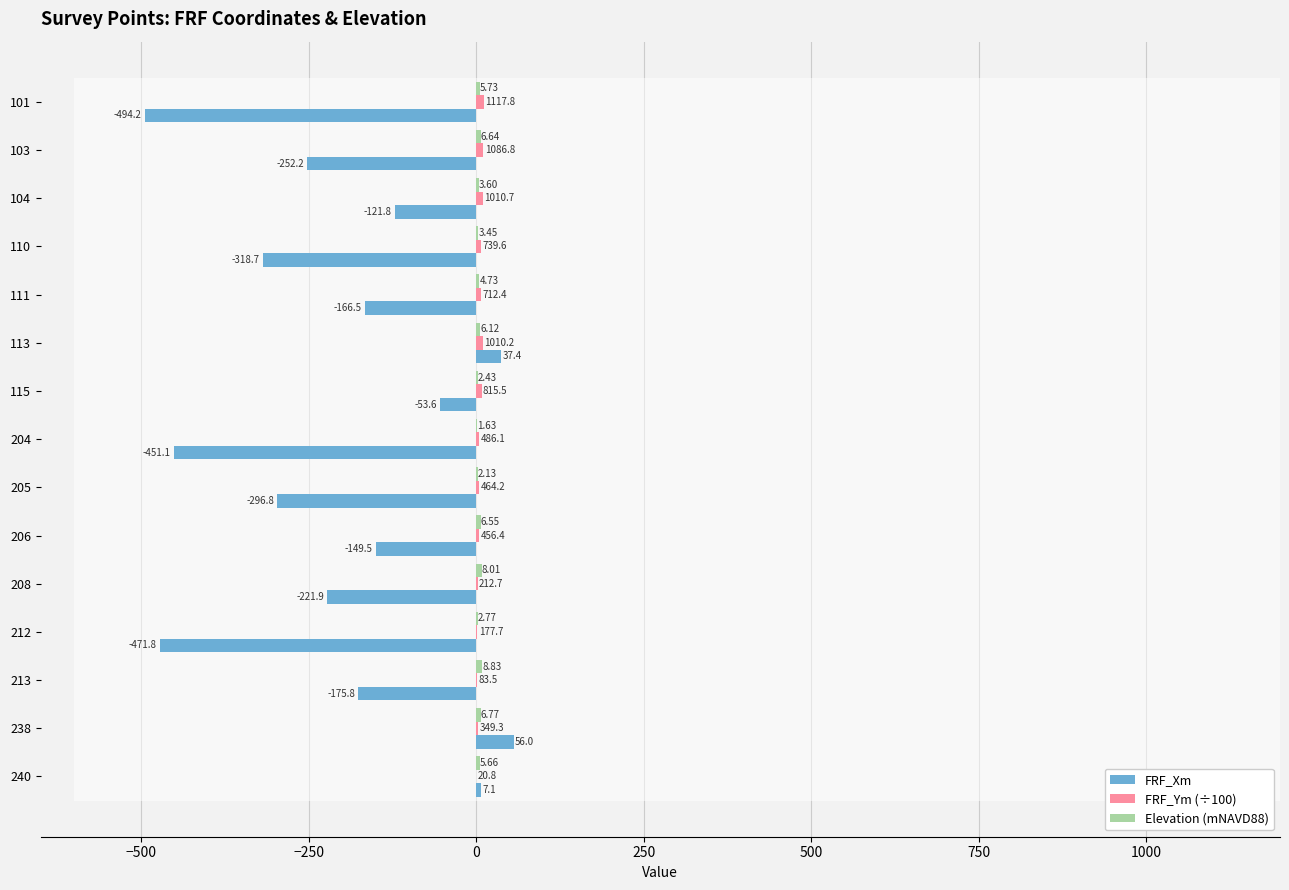

Are the bars grouped side by side (vs. stacked)?

Yes